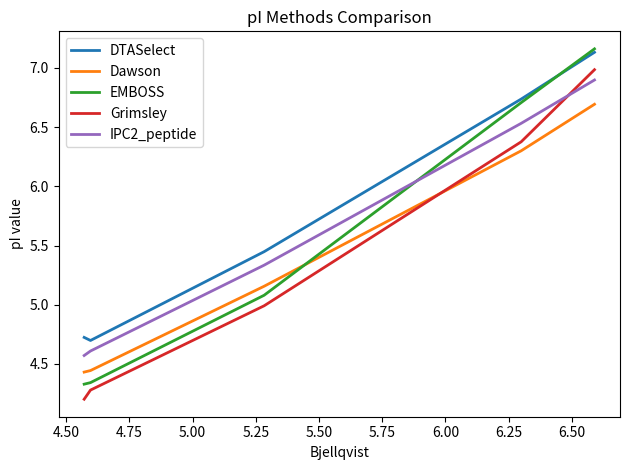

The value of IPC2_peptide at 5.00 is 1.2. True or false?

False